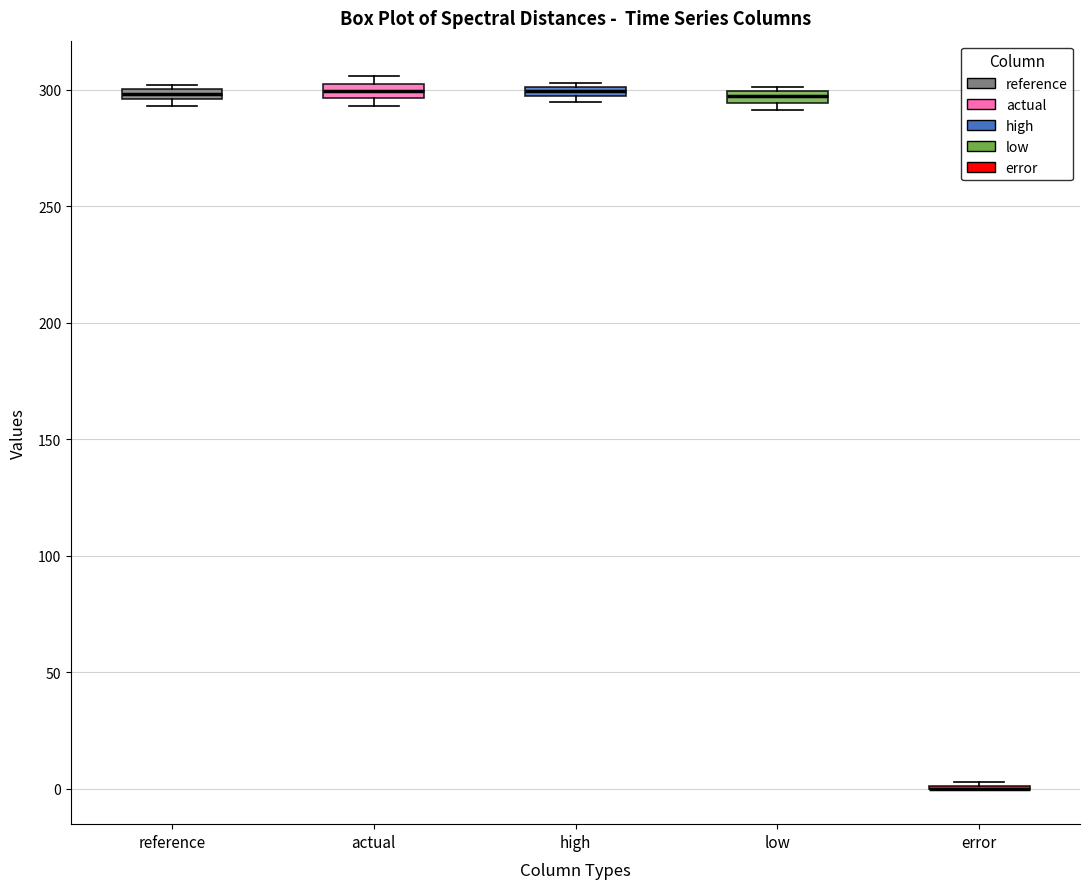

Where does the median line of the box for actual sit on the y-axis? The values are not printed on the chart, so give them approximately, as read against the axis.

300